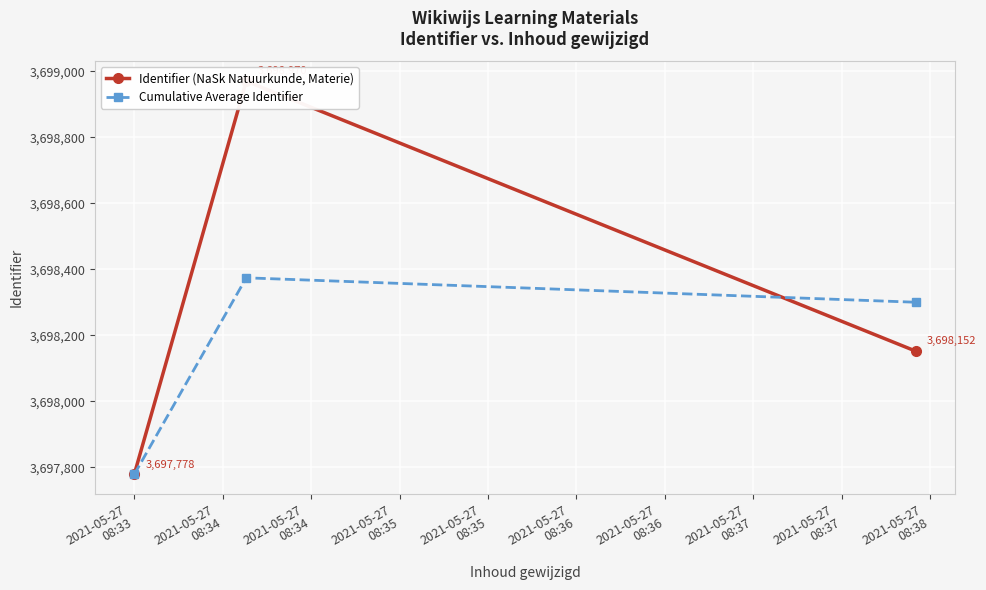

Which series has the largest total across all categories?

Identifier (NaSk Natuurkunde, Materie)